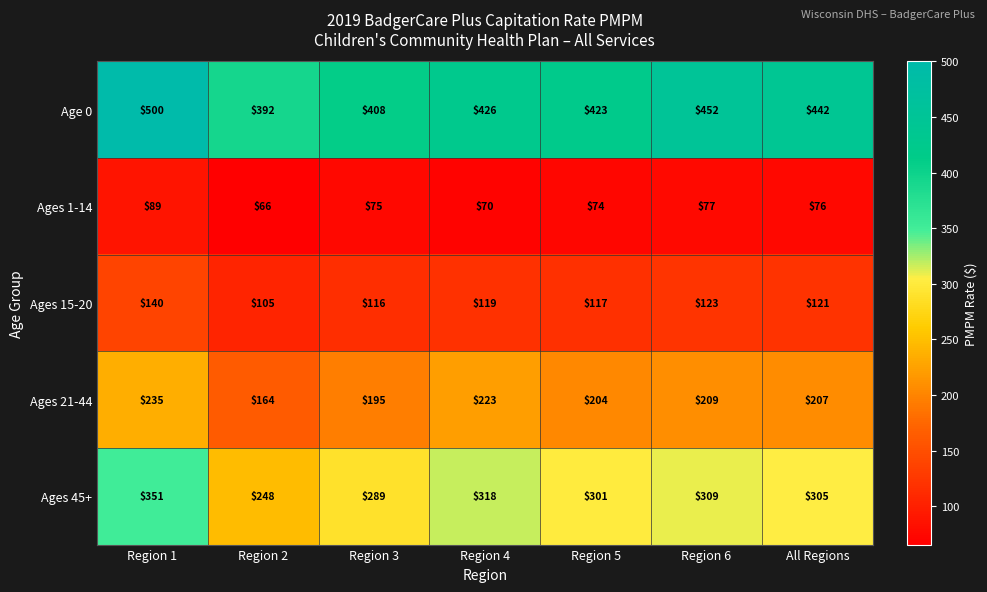

Which label corresponds to the largest value in the chart?

Region 1